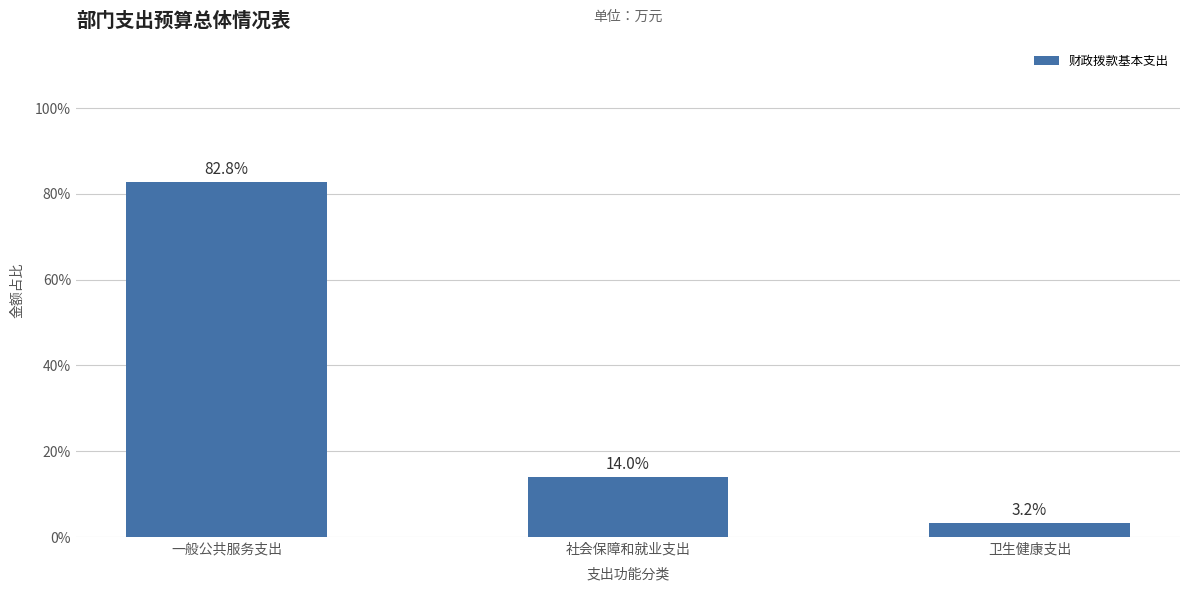

What is the difference between the maximum and second lowest values?

1833.4